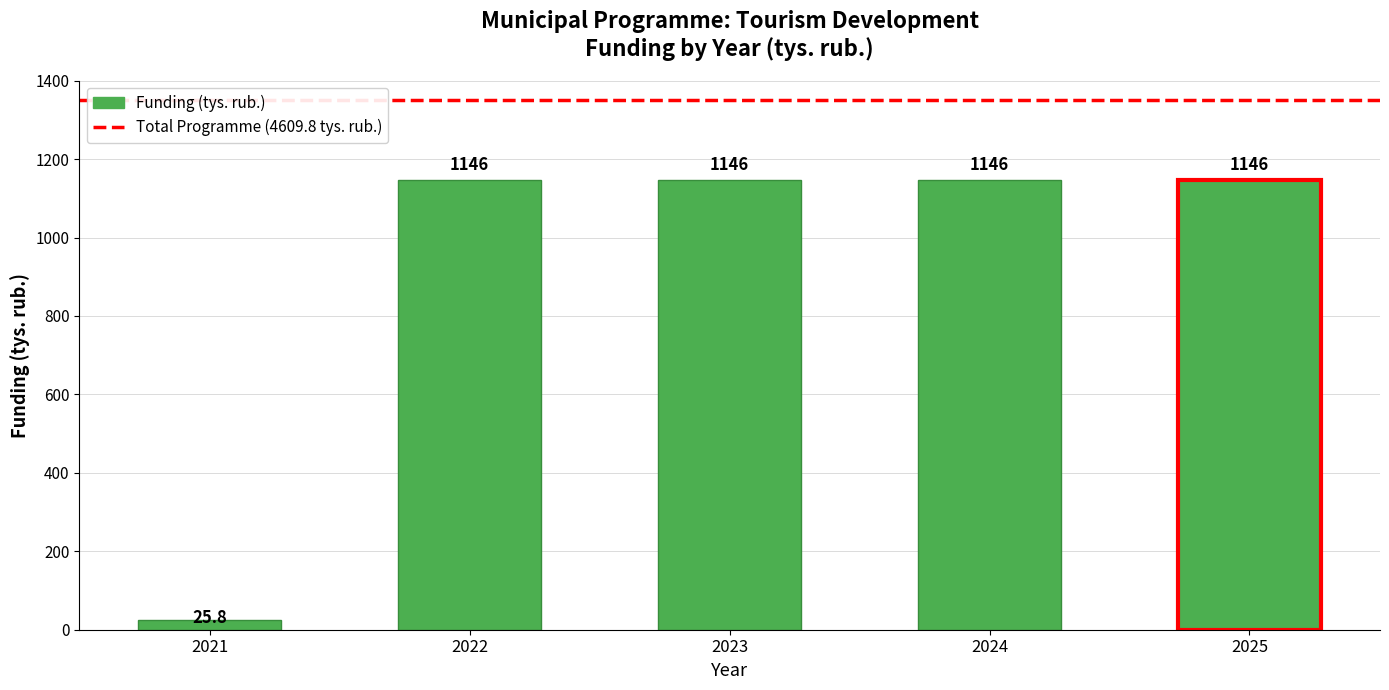

At which category does the chart reach its minimum across all series?

2021